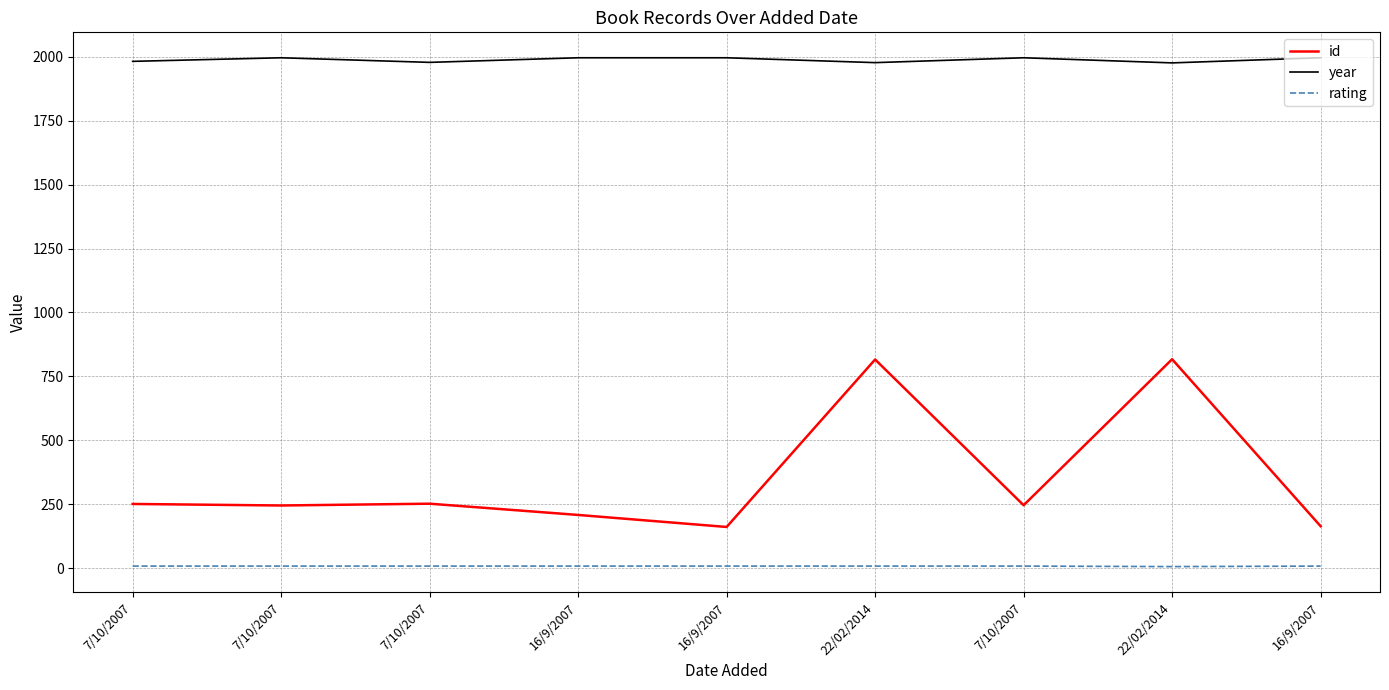

What is the total value across all series at 22/02/2014?

2801